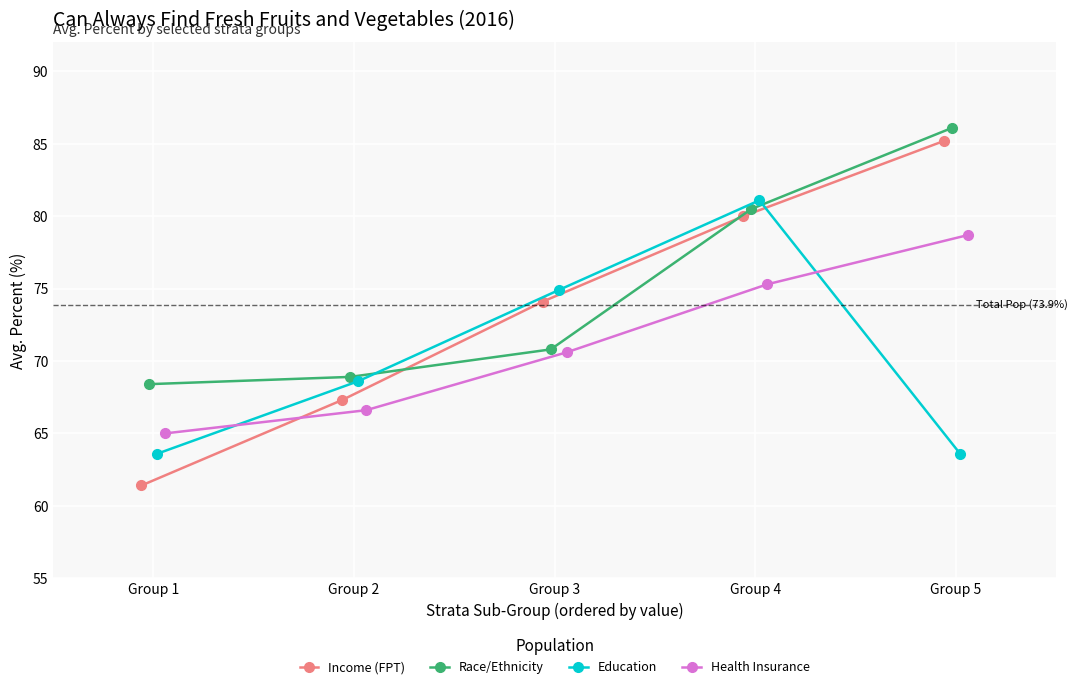

What is the maximum value for Education?

81.1